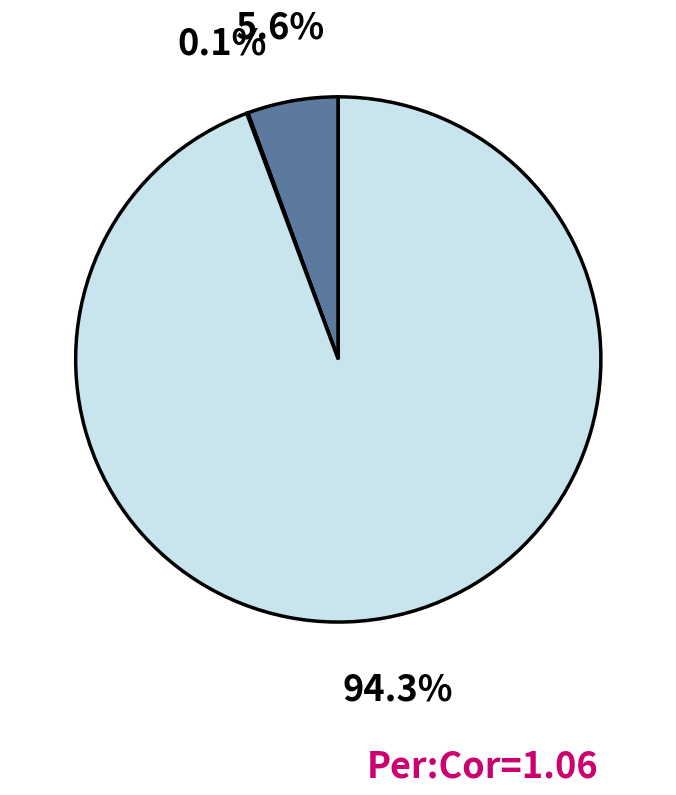

Is there any slice that represents more than half of the pie?

Yes